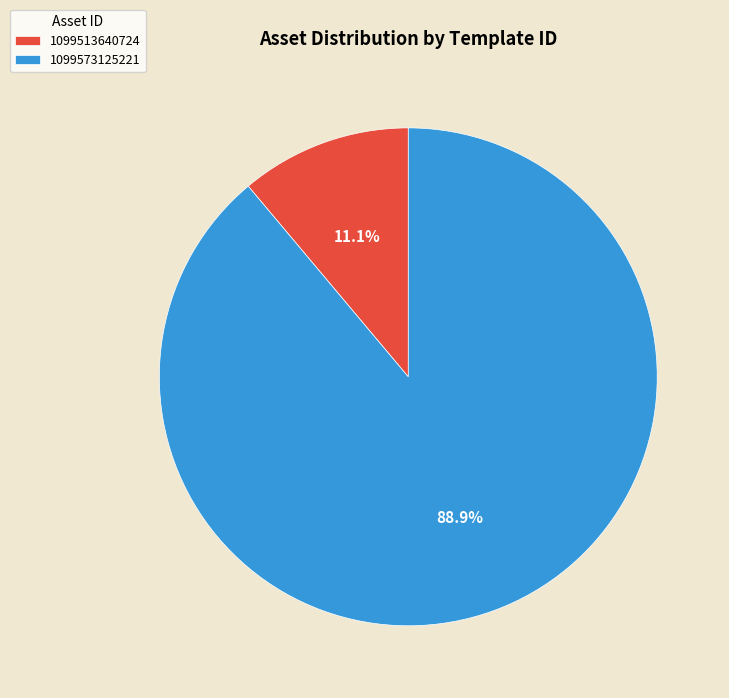

Is it true that 1099573125221 is 74% of the pie?

False